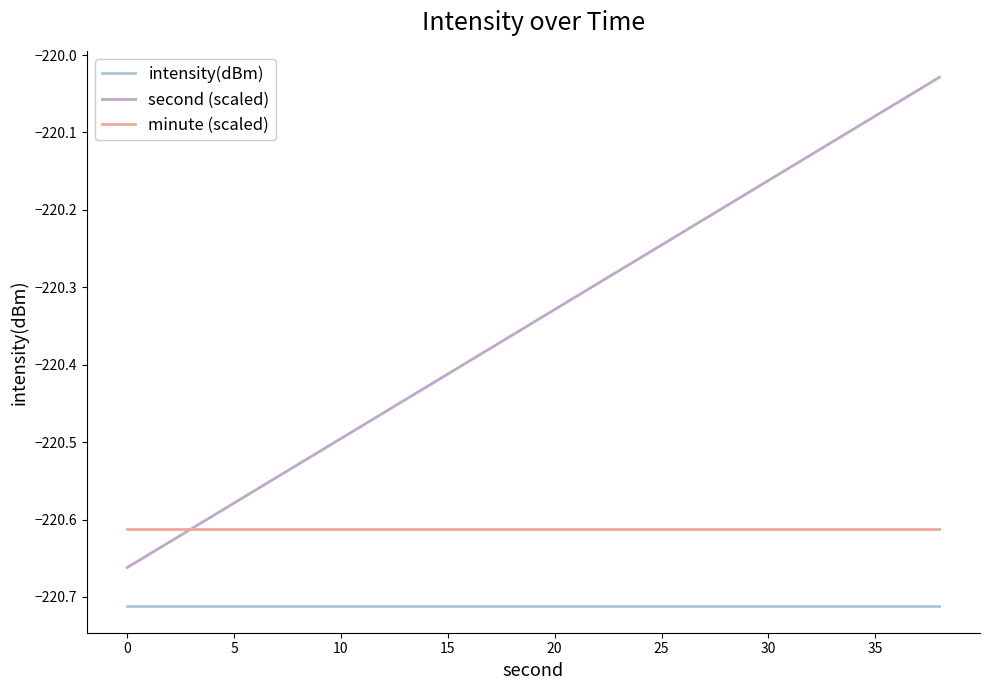

Which series has the widest spread of values?

second (scaled)